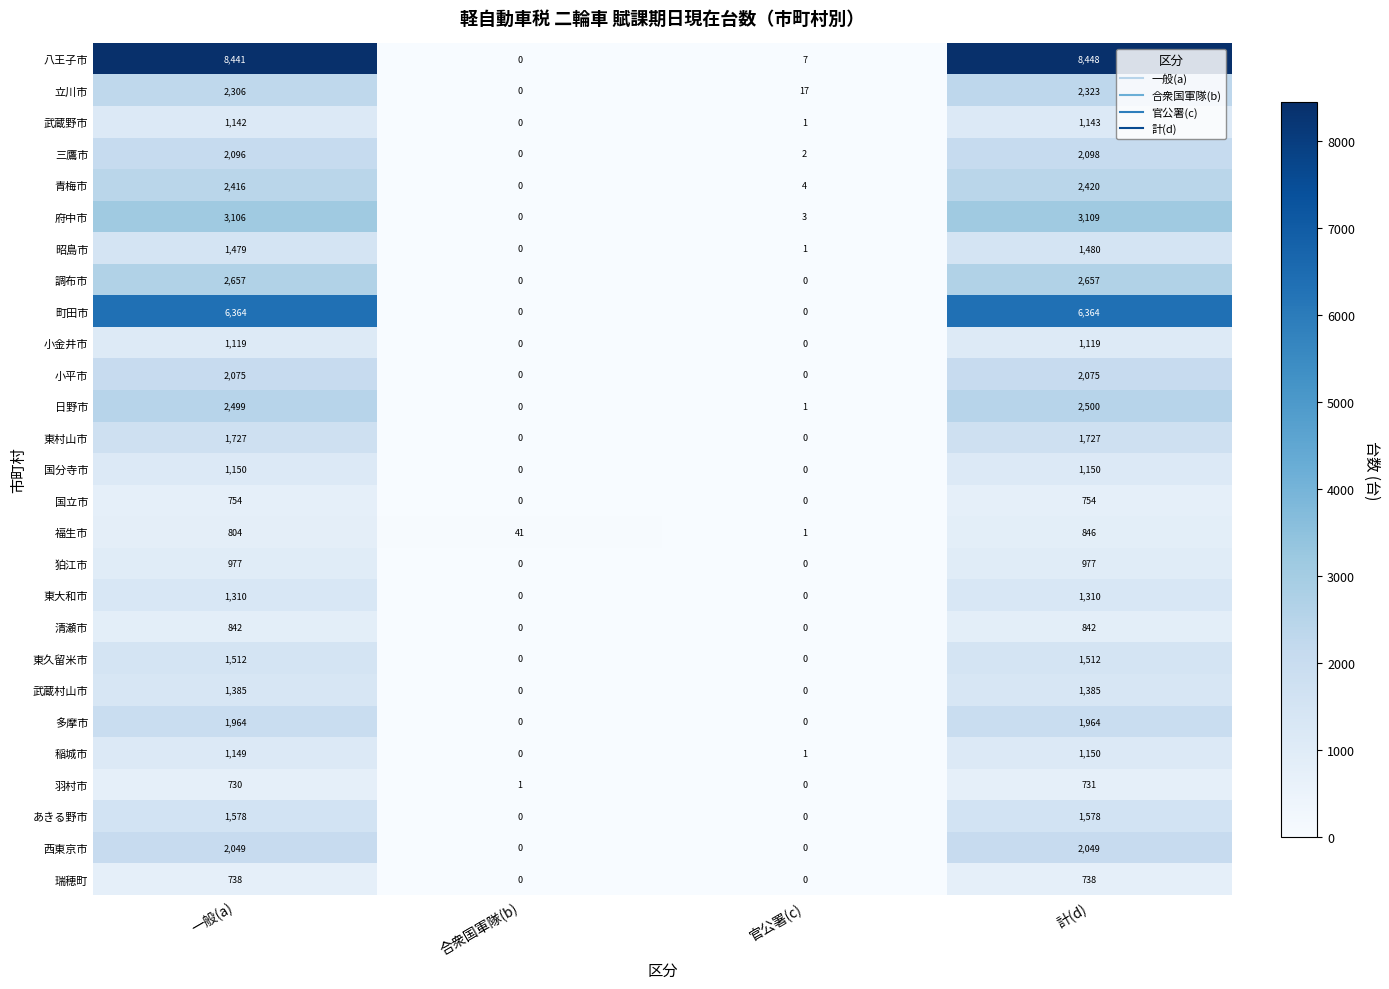

Which series has the largest range (max minus min)?

八王子市